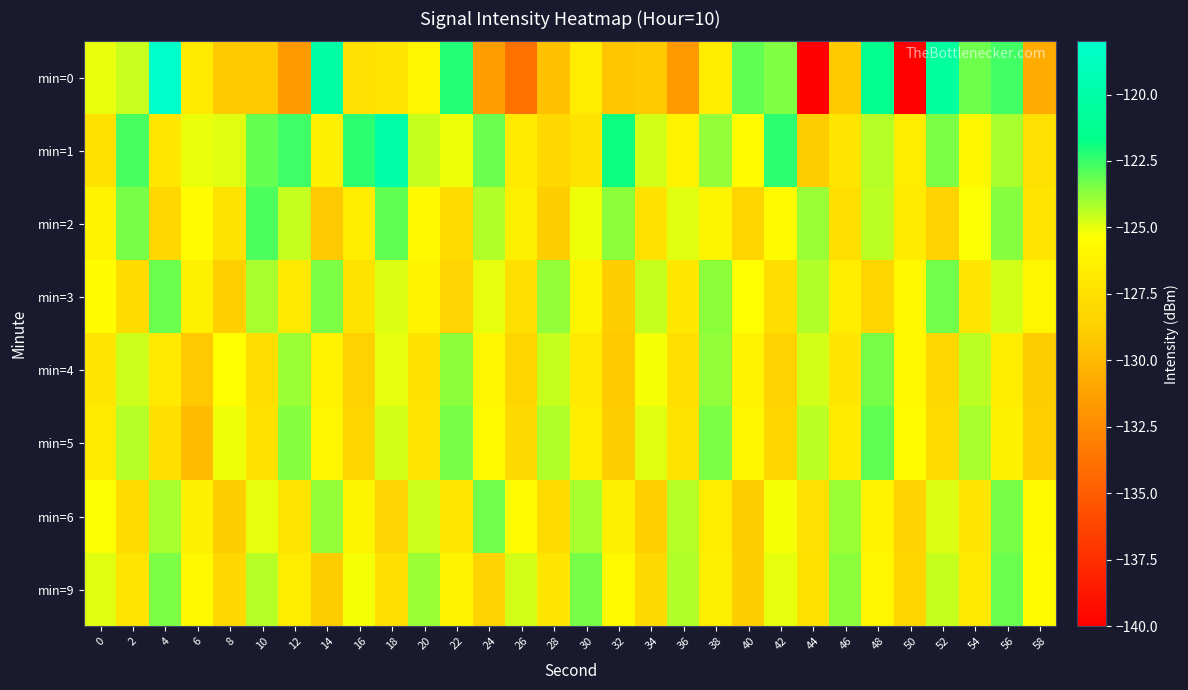

At 46, list the series in order from largest to smallest.

min=9, min=6, min=3, min=5, min=1, min=4, min=2, min=0